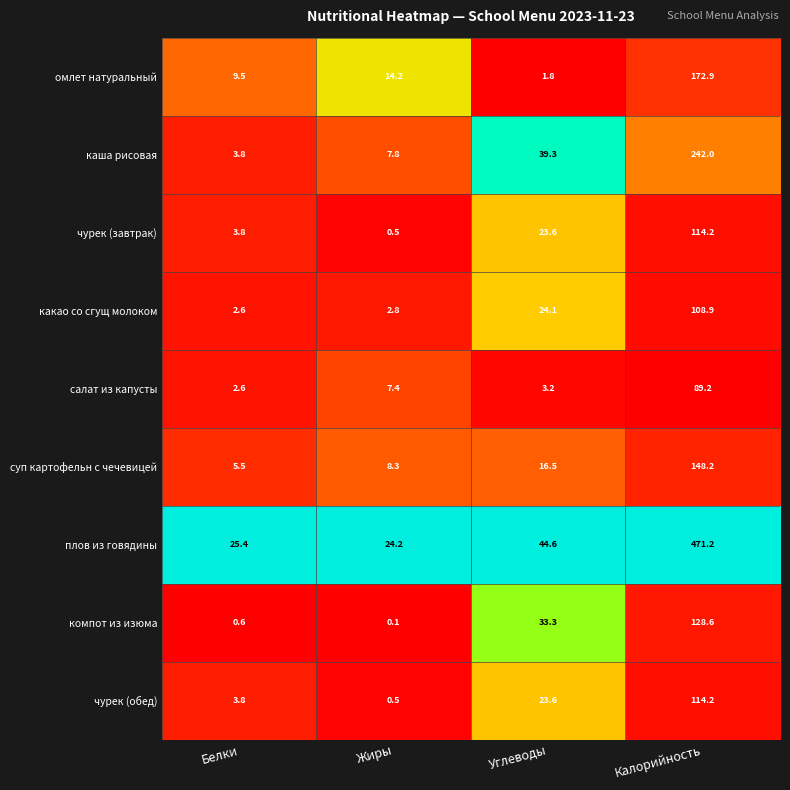

What is the difference between the салат из капусты values at Углеводы and Жиры?

4.2